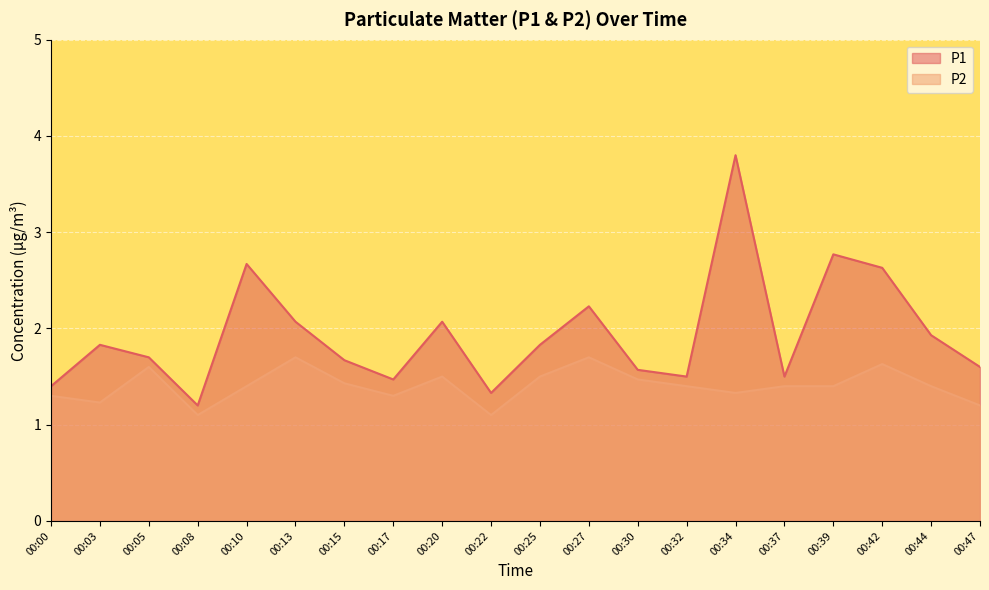

In P2, how many points are higher than both neighbors (excluding endpoints)?

5